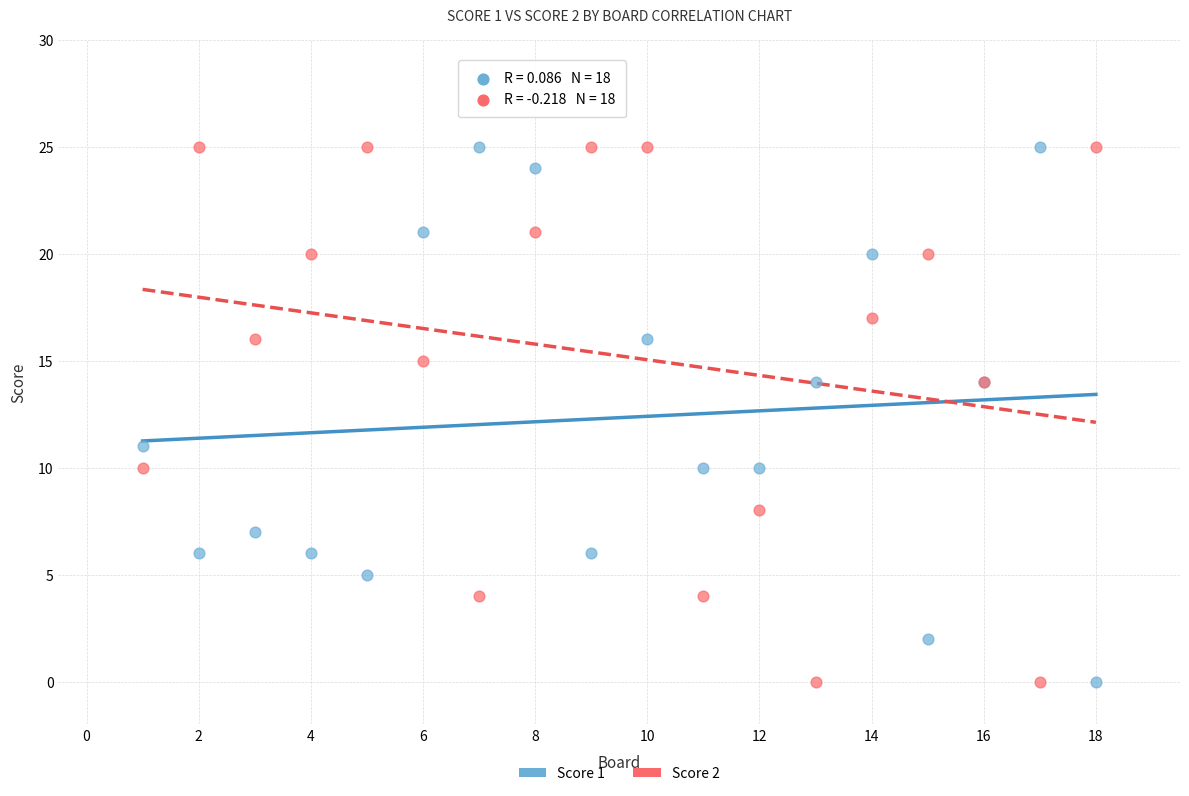

What is the X range (max minus min) for the scatter plot?

17